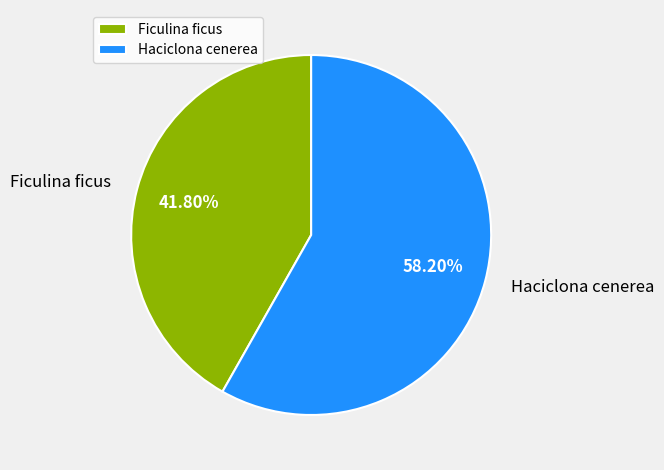

To the nearest percent, what portion does Ficulina ficus represent?

42%